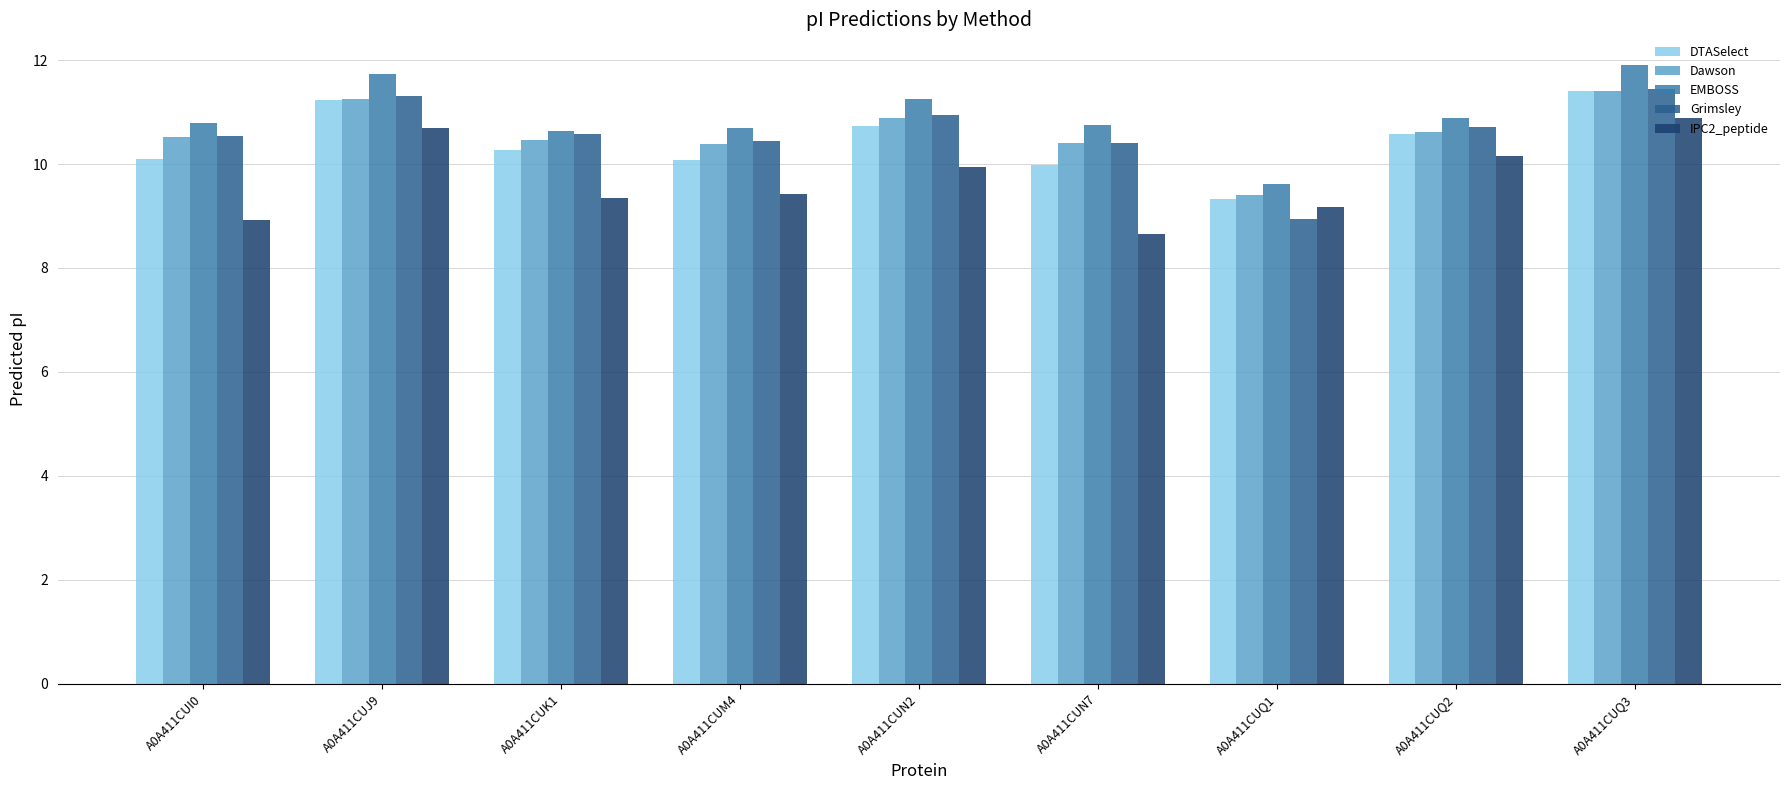

What is the total value across all series at A0A411CUQ3?

57.0